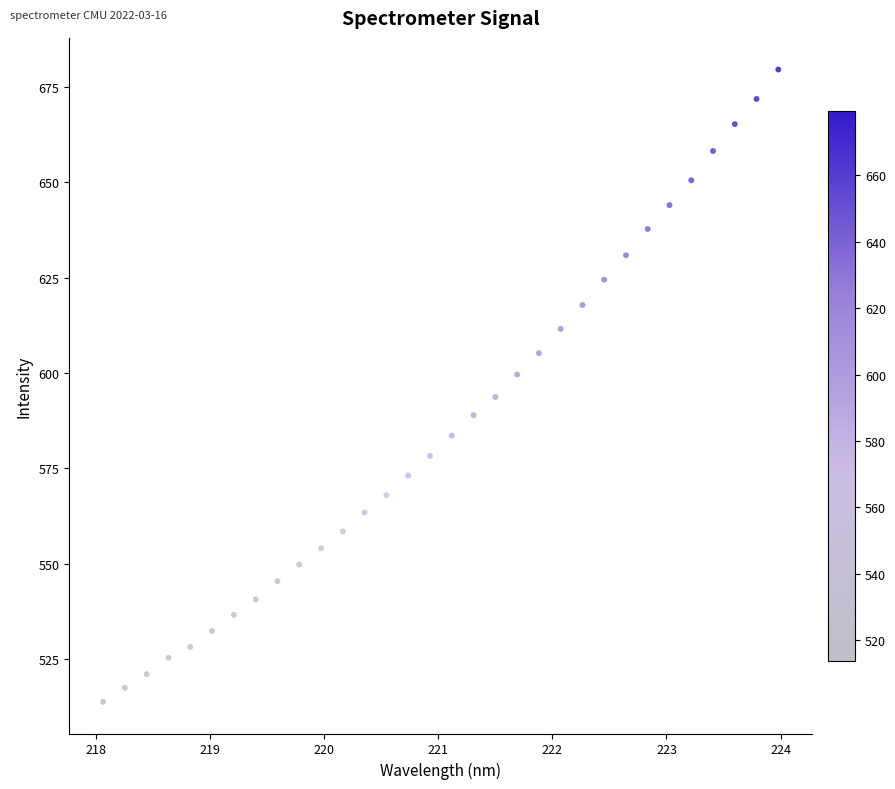

What is the range of X values (max minus min)?

5.9